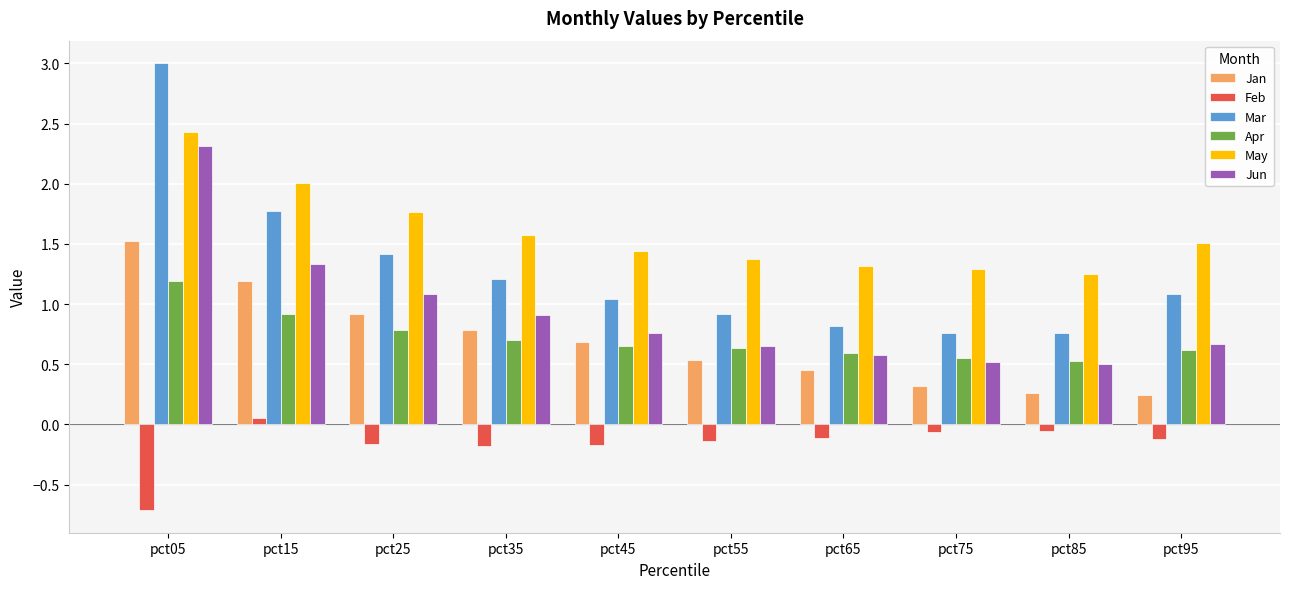

What are all the series names shown in the legend?

Jan, Feb, Mar, Apr, May, Jun